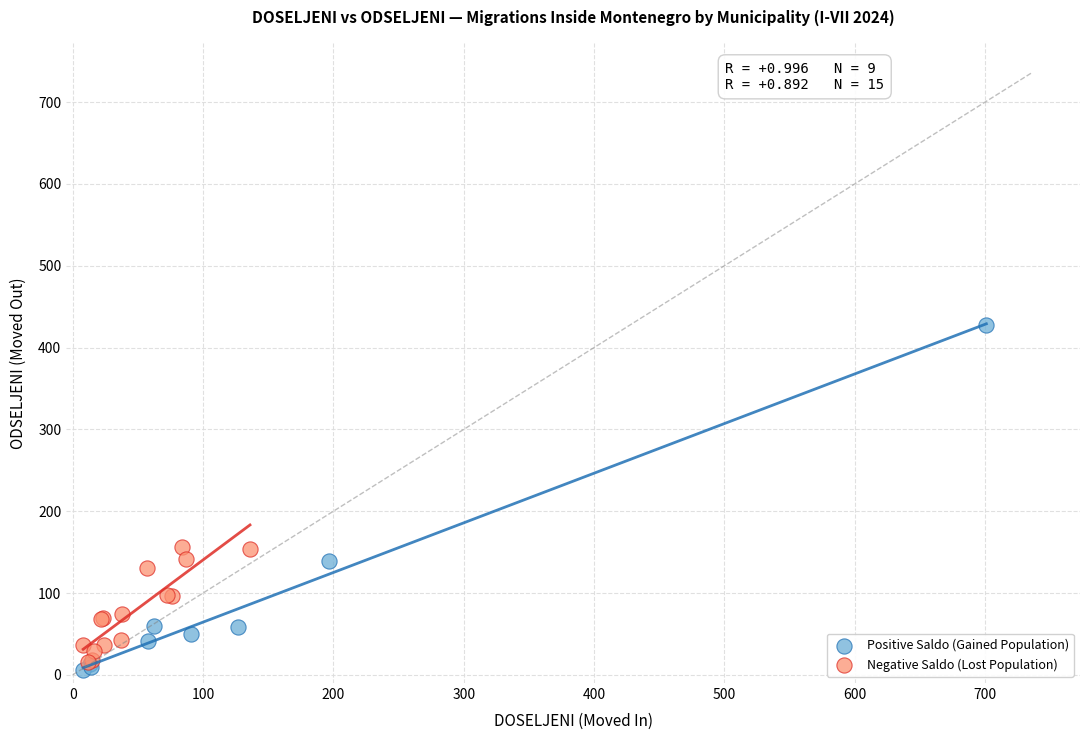

What are all the series names shown in the legend?

Positive Saldo (Gained Population), Negative Saldo (Lost Population)